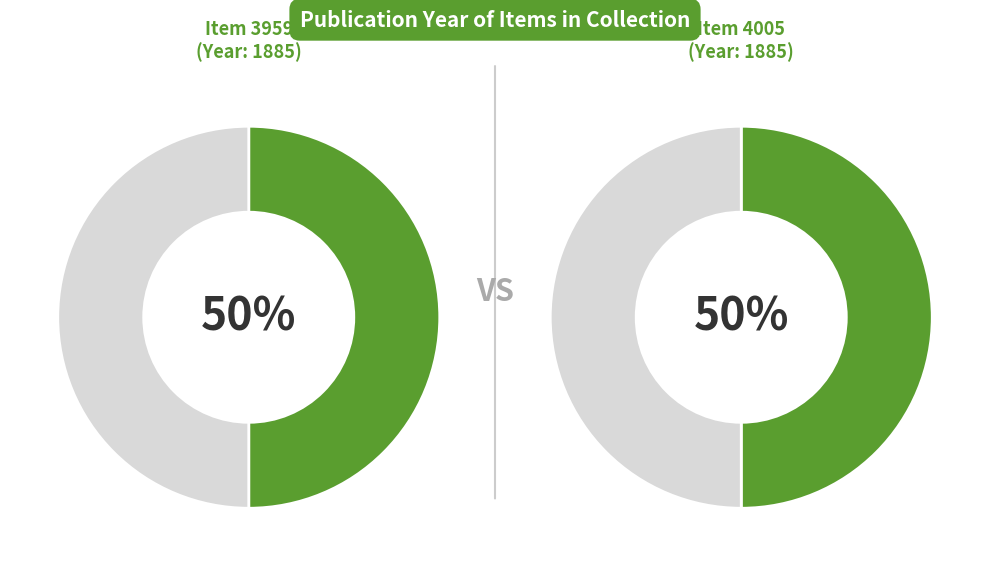

Which has a higher value, Other or 1885?

1885